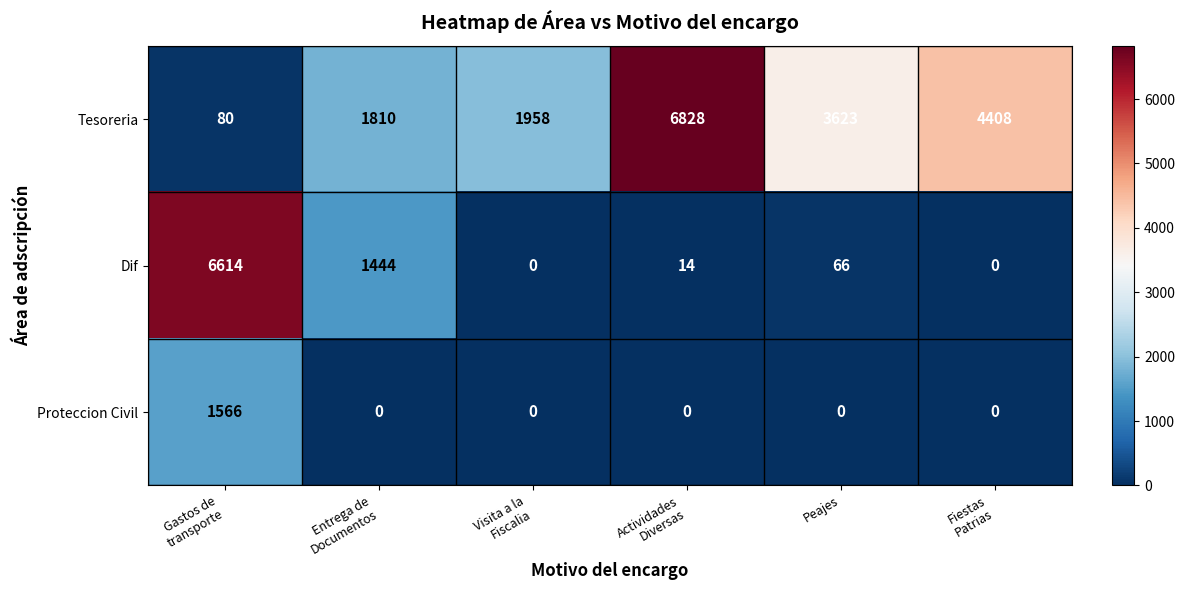

Rank the series by their average value, from highest to lowest.

Tesoreria, Dif, Proteccion Civil